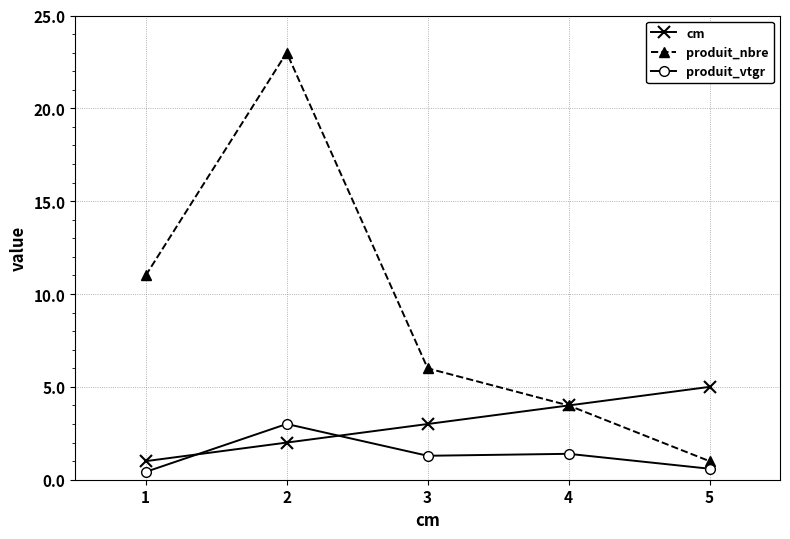

Where is the first local maximum for produit_vtgr?

2